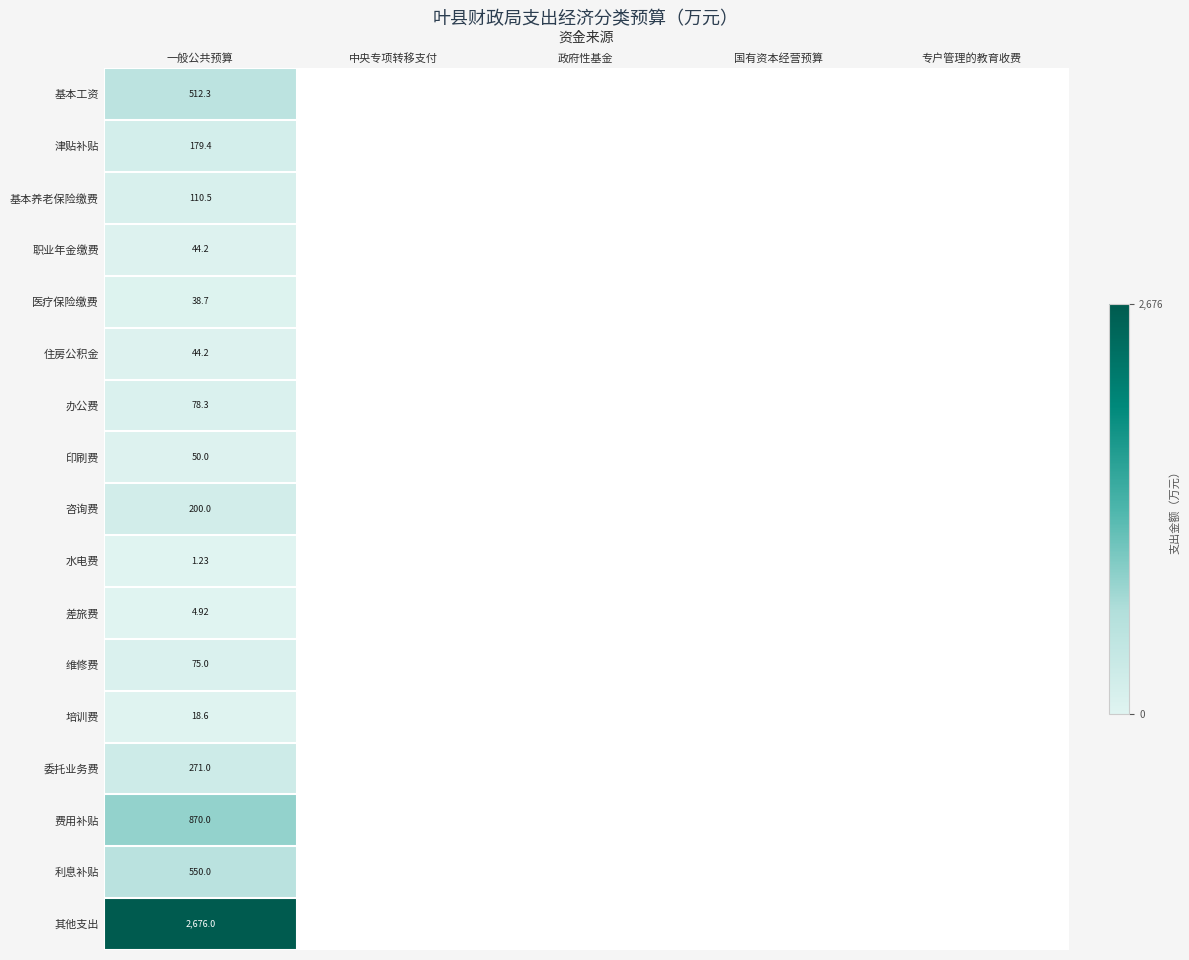

At which label is 培训费 closest to 18?

一般公共预算